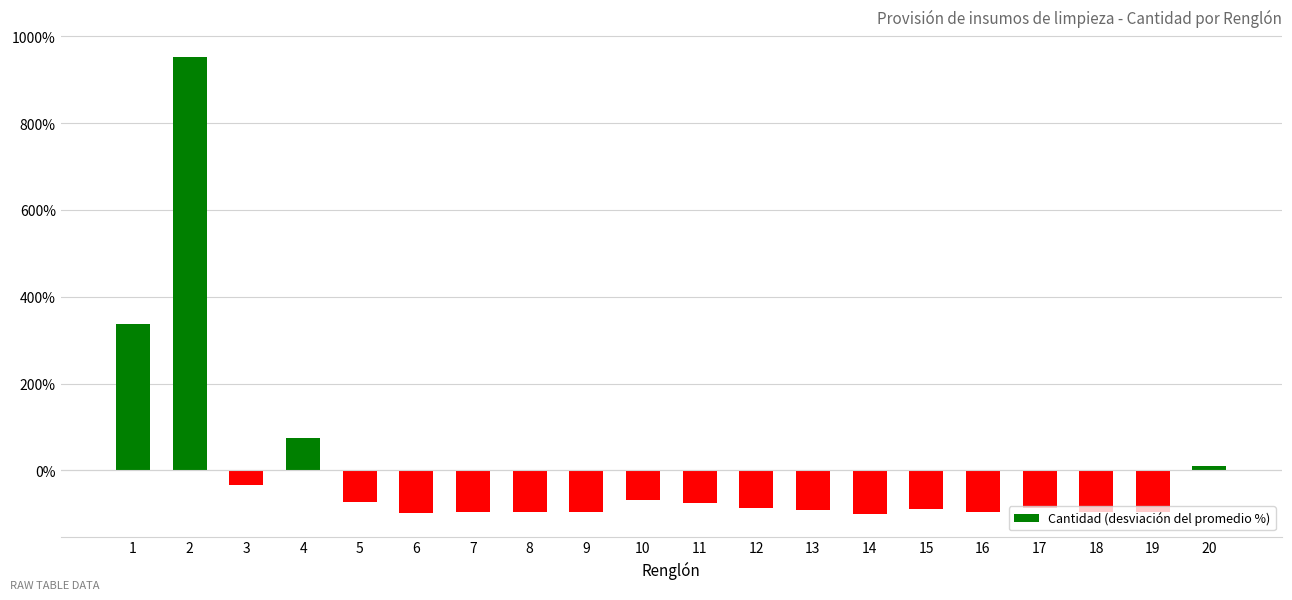

What is the difference between the values at 5 and 10?

6.6